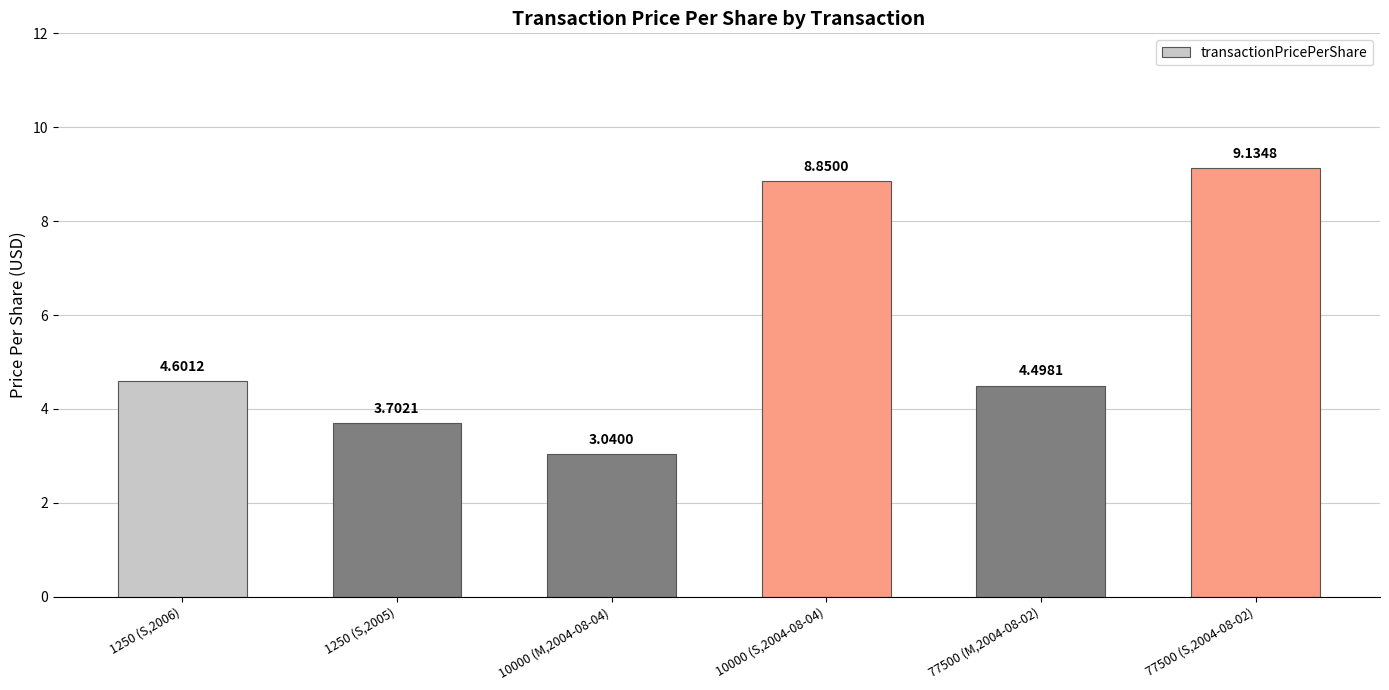

Are the bars horizontal?

No